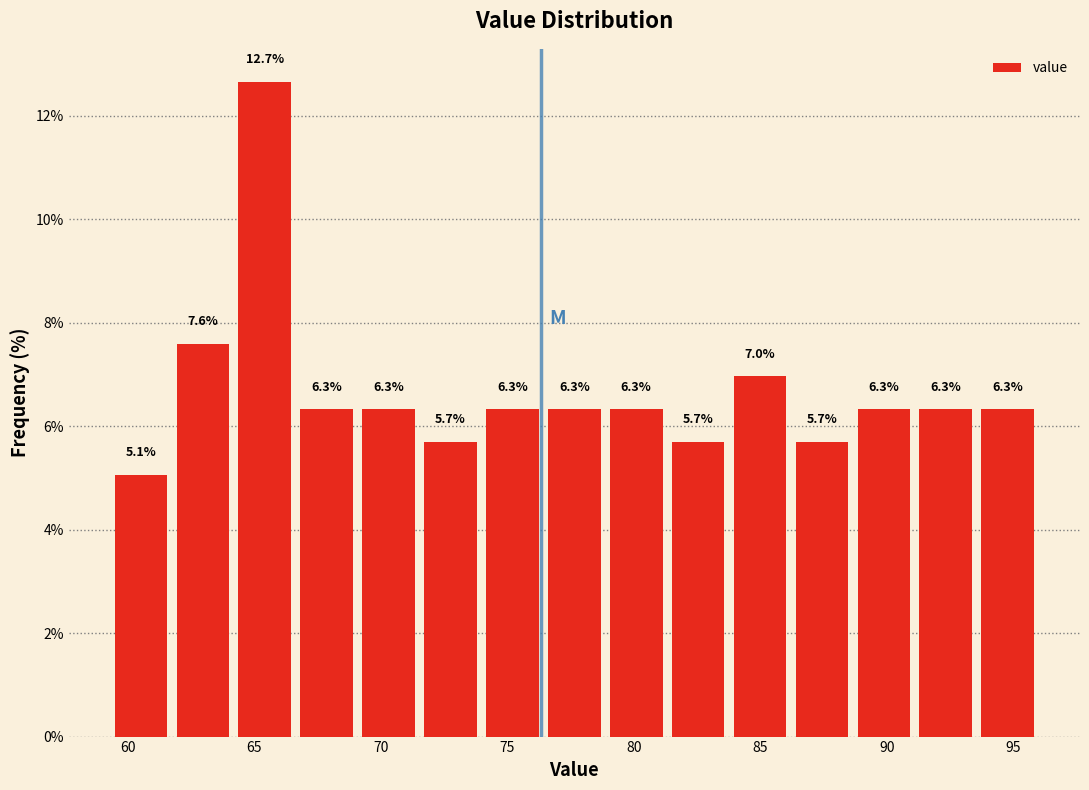

Reading left to right, list every bar in this chart as the range it spans on the x-axis followed by its height. The bar edges are not printed on the chart, so give them approximately, as read against the axis.

59.5 to 61.5: 5.1
61.5 to 64.0: 7.6
64.0 to 66.5: 12.7
66.5 to 69.0: 6.3
69.0 to 71.5: 6.3
71.5 to 74.0: 5.7
74.0 to 76.5: 6.3
76.5 to 79.0: 6.3
79.0 to 81.5: 6.3
81.5 to 84.0: 5.7
84.0 to 86.0: 7.0
86.0 to 88.5: 5.7
88.5 to 91.0: 6.3
91.0 to 93.5: 6.3
93.5 to 96.0: 6.3